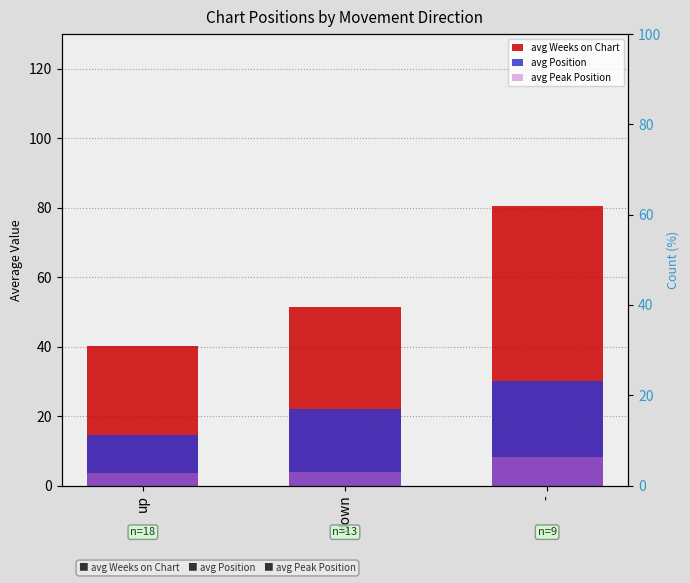

Count the number of data series in this chart.

3